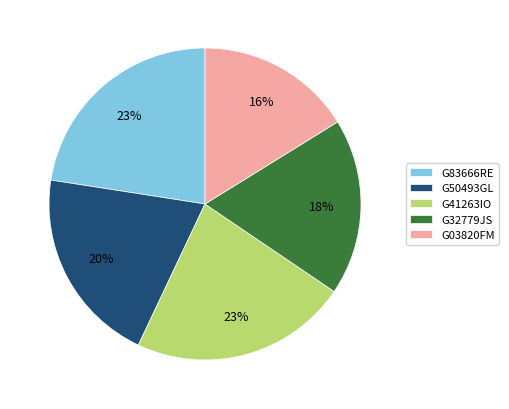

Combined, do G03820FM and G50493GL account for over 50%?

No